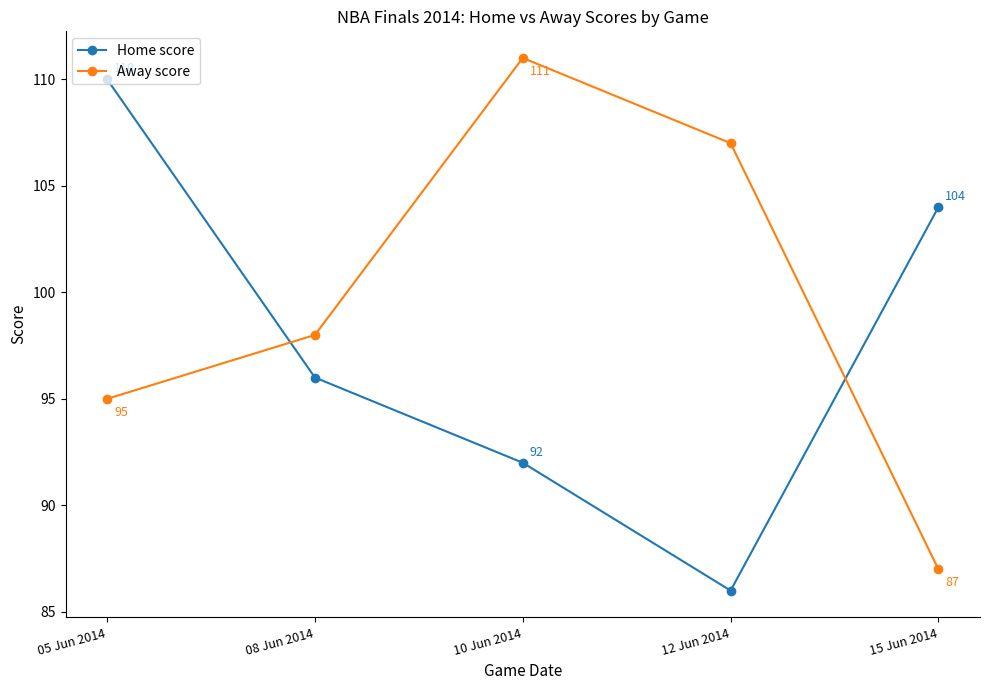

Reading left to right, extract all data points from this chart.

Home score: 05 Jun 2014=110	08 Jun 2014=96	10 Jun 2014=92	12 Jun 2014=86	15 Jun 2014=104
Away score: 05 Jun 2014=95	08 Jun 2014=98	10 Jun 2014=111	12 Jun 2014=107	15 Jun 2014=87